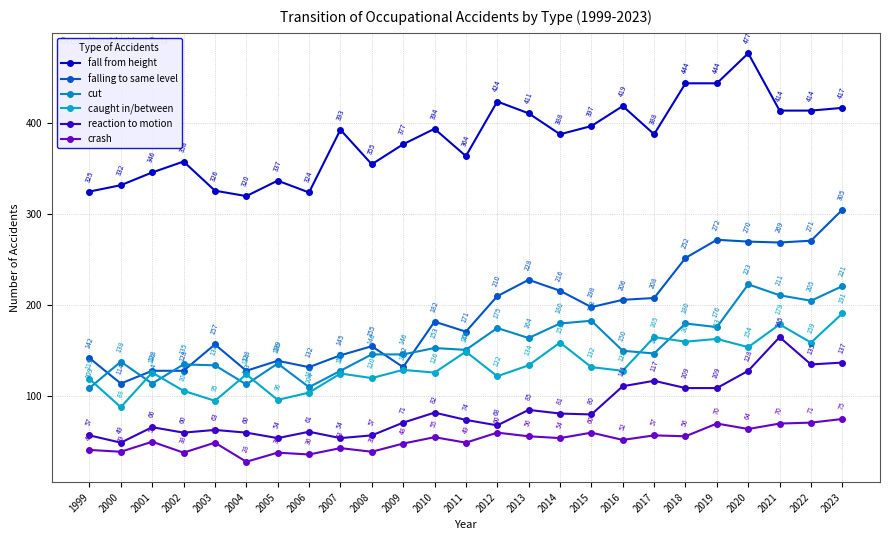

How many categories are shown in the chart?

25